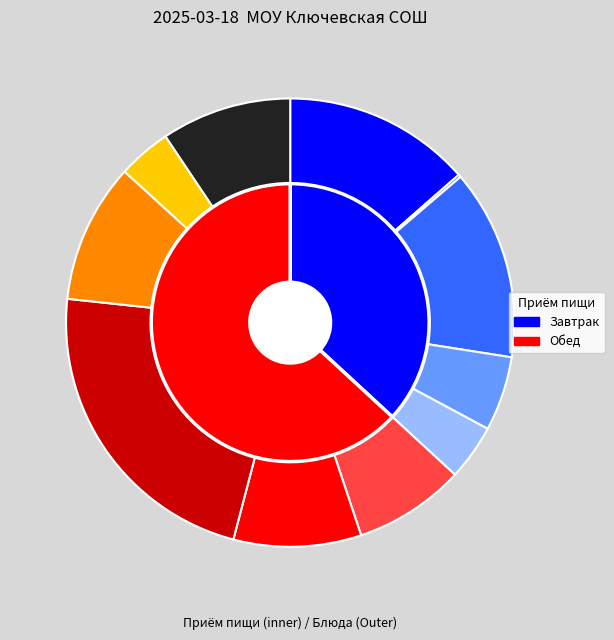

Rank the series at хлеб витаминный from lowest to highest value.

inner, outer